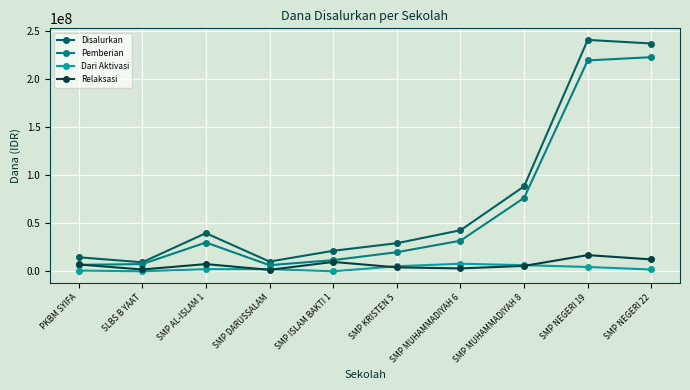

The value of Pemberian at SMP MUHAMMADIYAH 8 is 76500000. True or false?

True